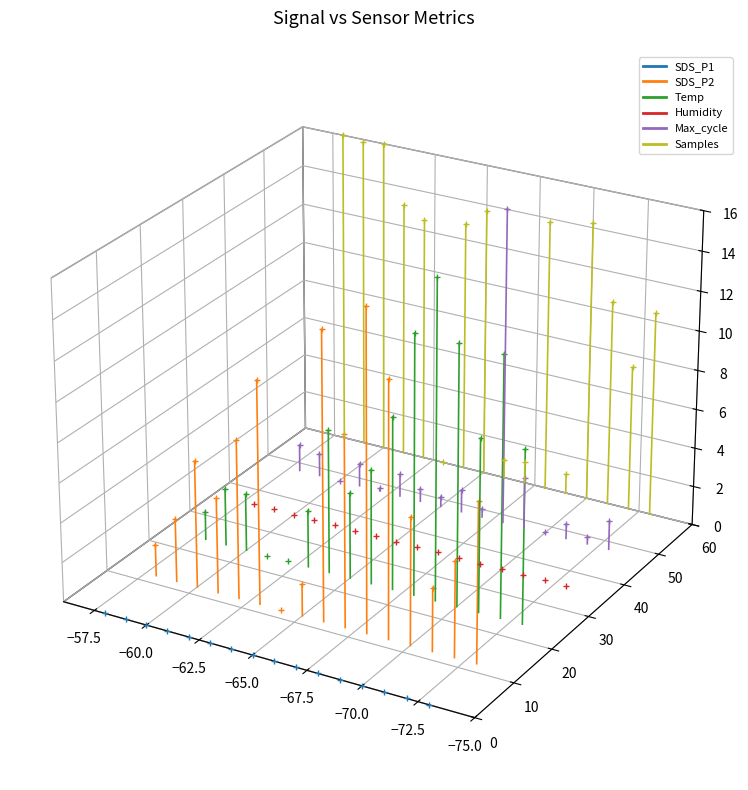

Which series has the largest range (max minus min)?

Samples